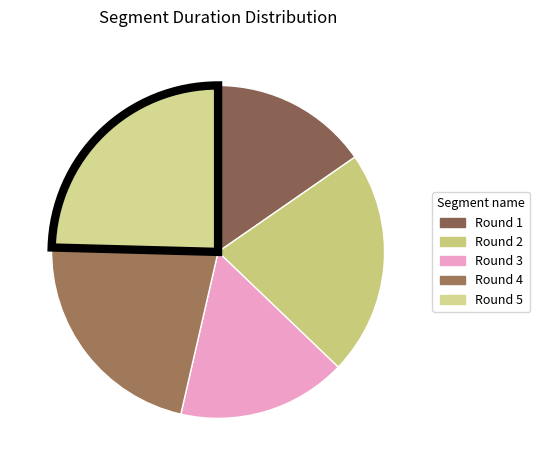

Approximately how many times larger is the value at Round 2 compared to Round 4?

1.0